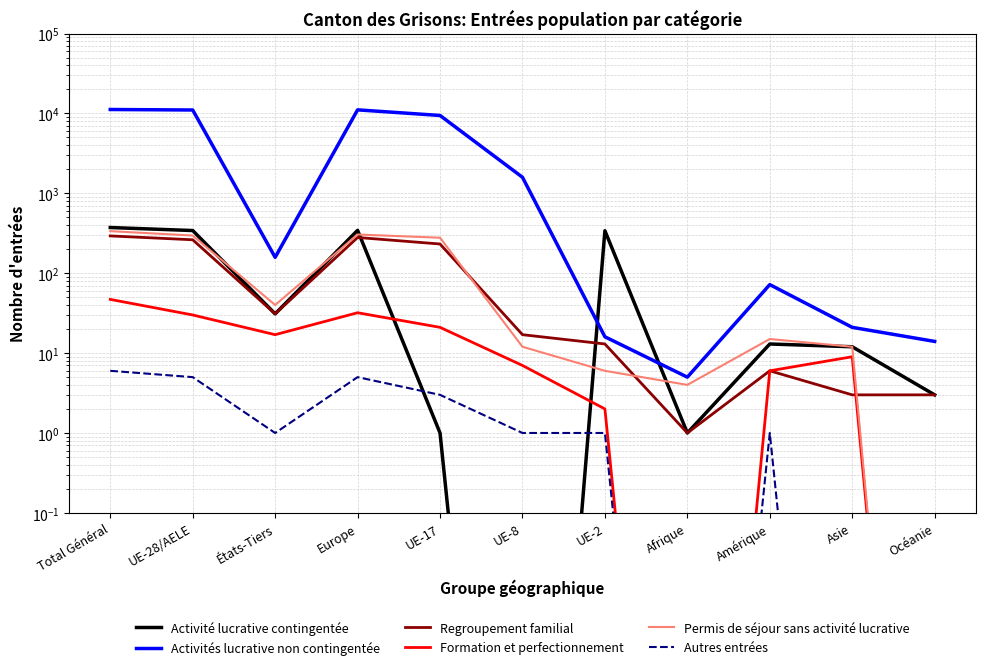

What is the label of the 8th point from the left?

Afrique